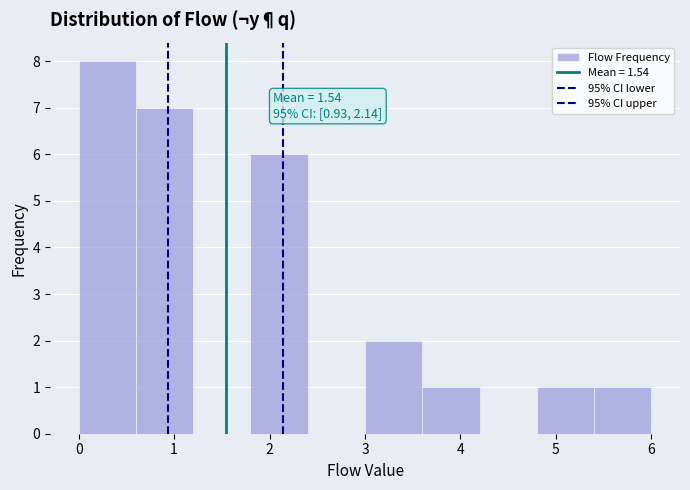

Which range on the x-axis has the tallest bar?

0.0 to 0.6